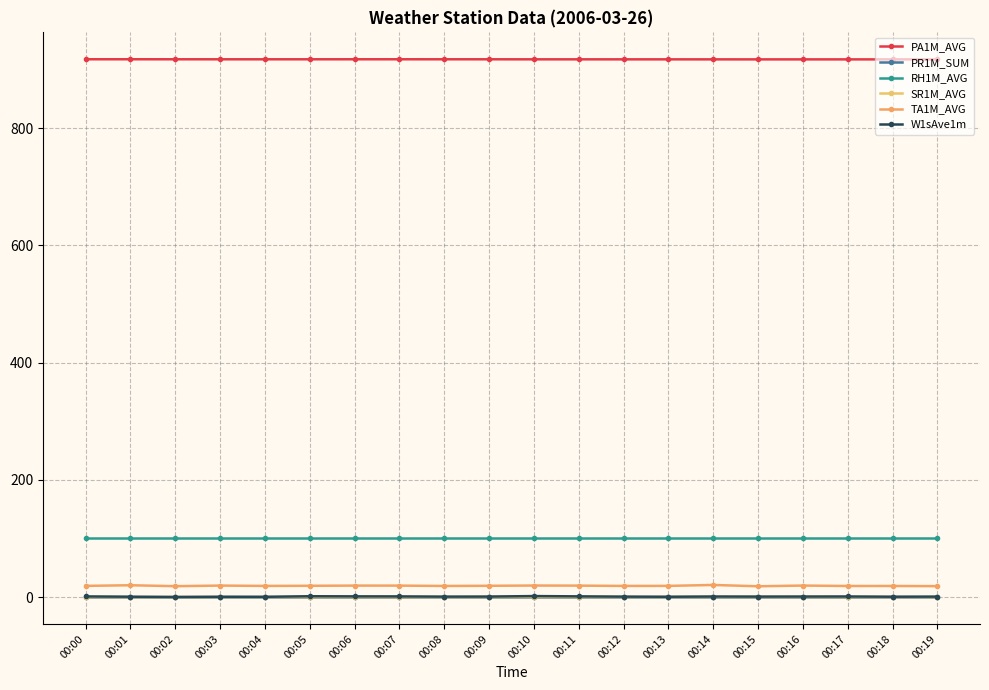

At which category does W1sAve1m reach its first local peak?

00:03